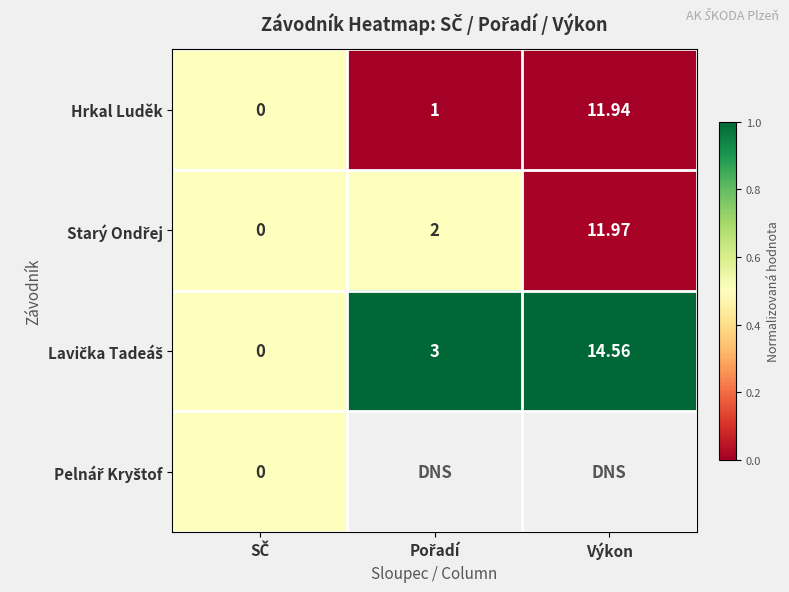

Which category has the highest value in the Hrkal Luděk series?

Výkon